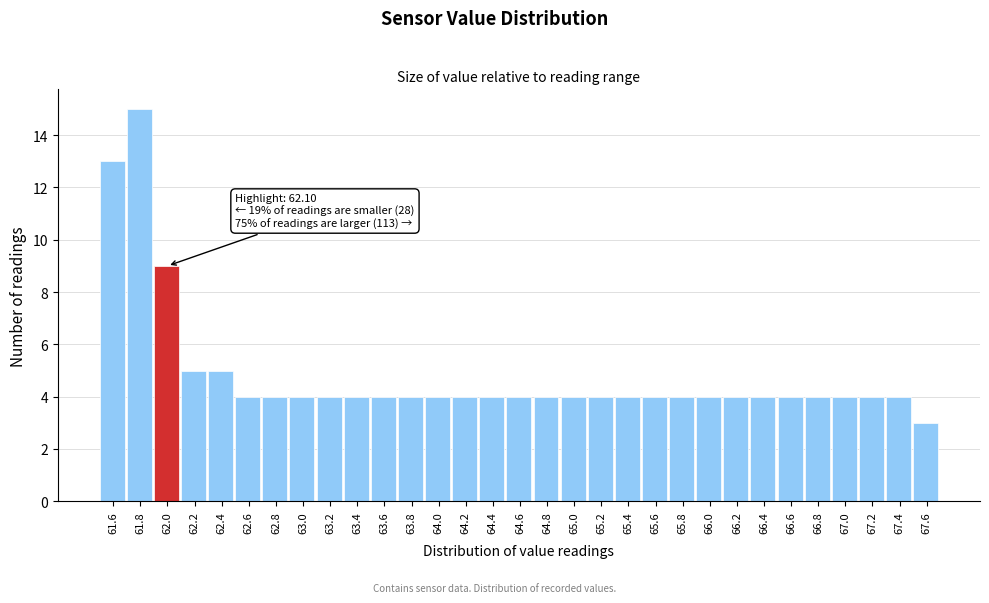

What is the sum of the values at 62.4 and 65.2?

9